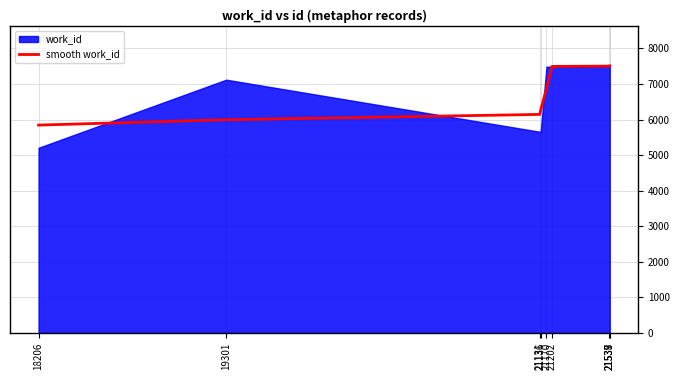

How many data points are less than 6876?

4